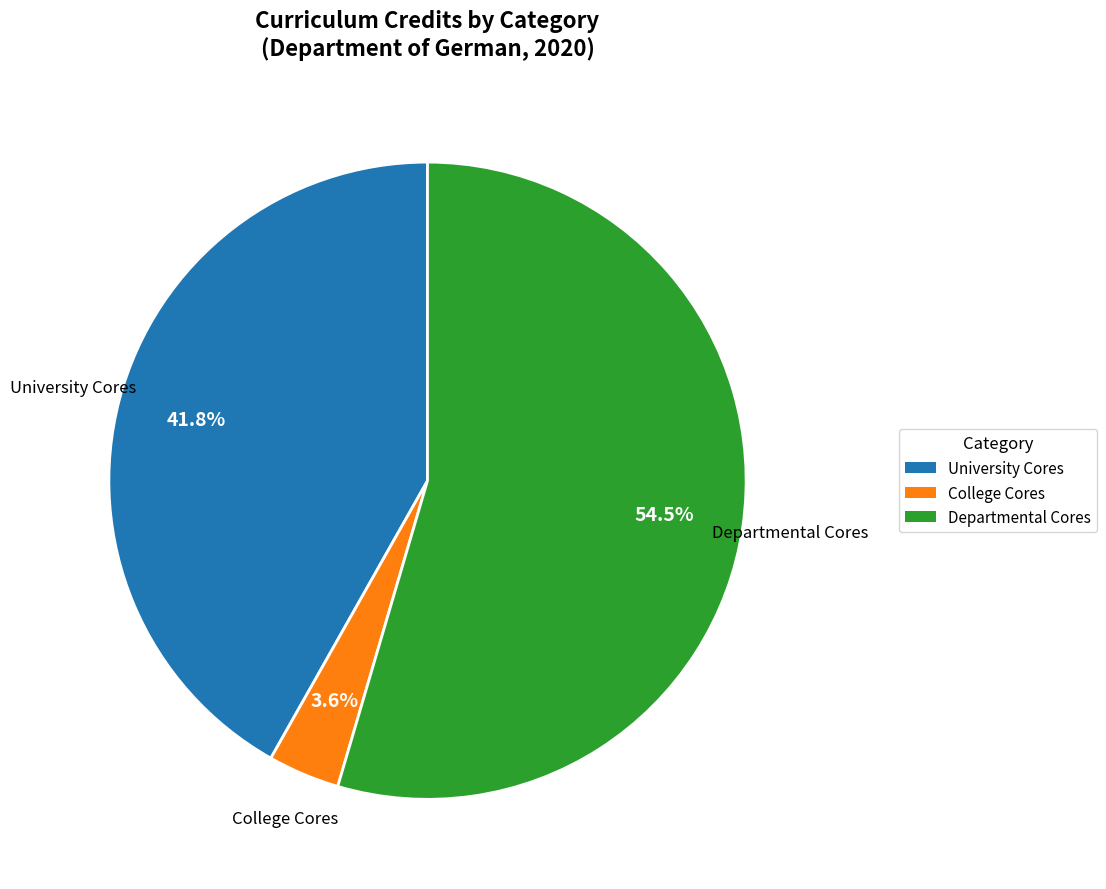

Rank the categories by value from lowest to highest.

College Cores, University Cores, Departmental Cores